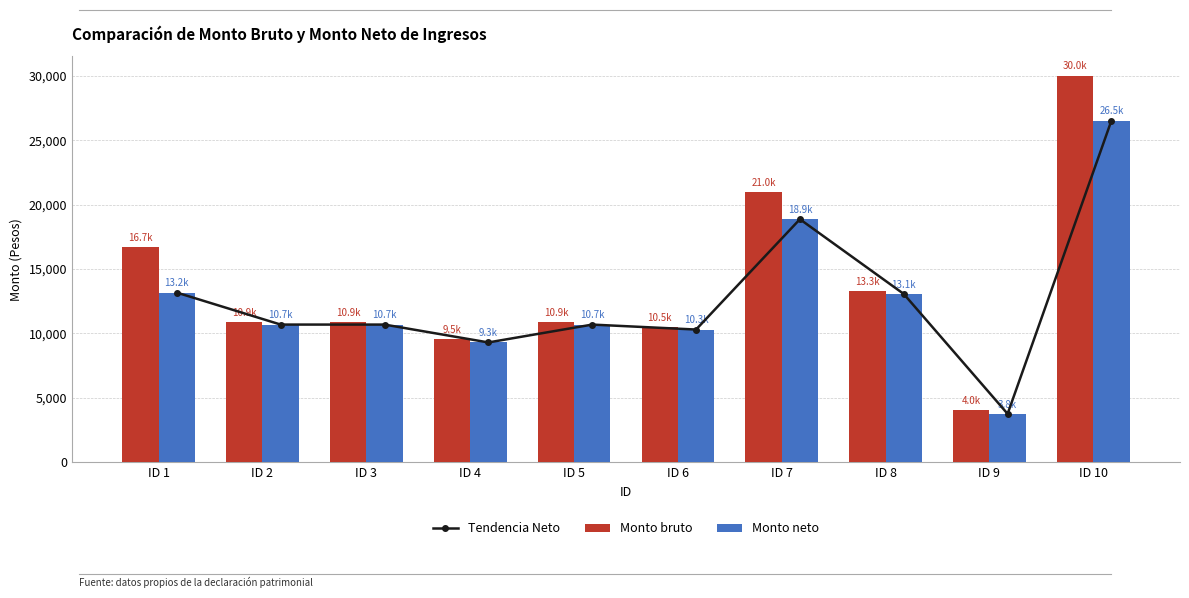

Reading left to right, list all the values displayed in this chart.

Tendencia Neto: 13171.6	10689.9	10689.9	9303.6	10688.9	10304.4	18866.8	13065.4	3762.0	26528.1
Monto bruto: 16719.5	10859.4	10859.4	9534.2	10859.4	10500.0	21000.0	13275.4	4046.1	30020.2
Monto neto: 13171.6	10689.9	10689.9	9303.6	10688.9	10304.4	18866.8	13065.4	3762.0	26528.1